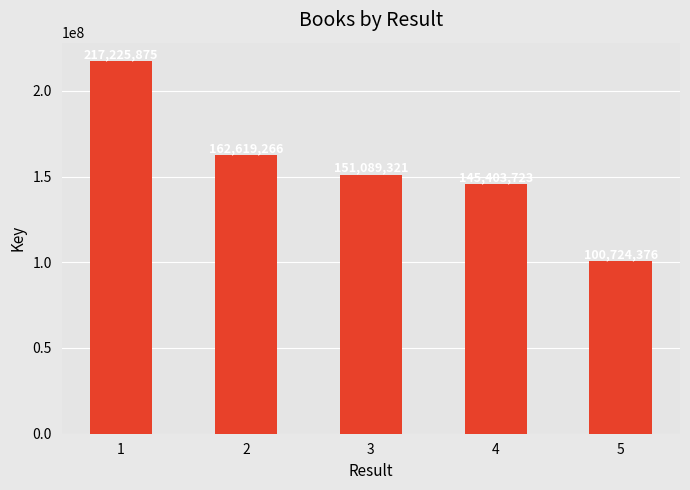

Reading left to right, transcribe all the data shown in this chart.

217225875	162619266	151089321	145403723	100724376